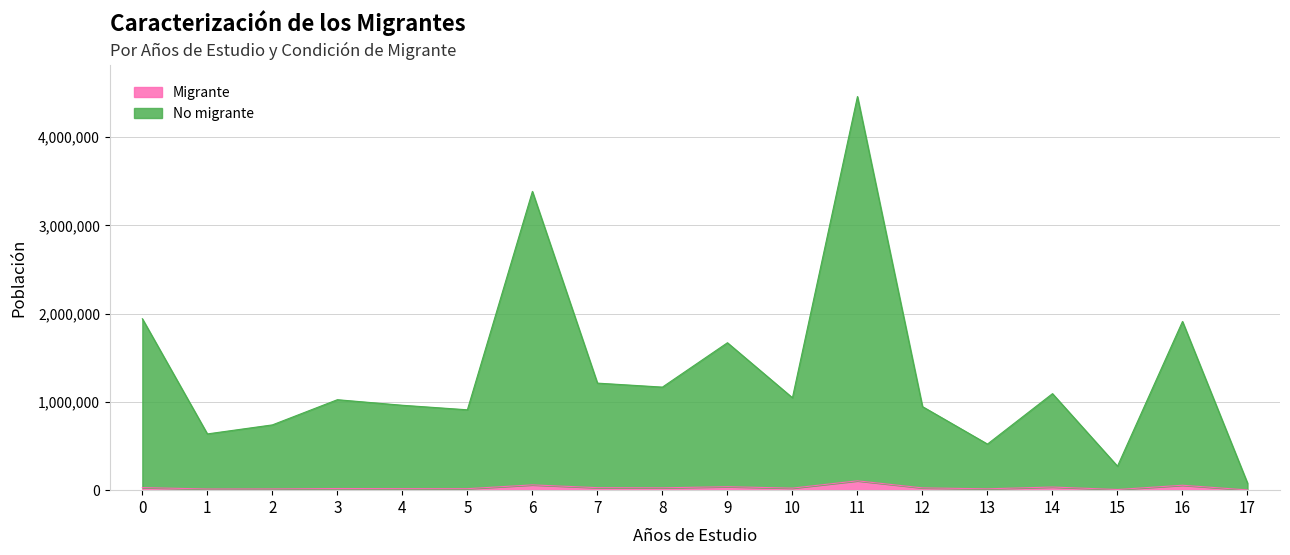

True or false: No migrante and Migrante intersect in this chart.

False